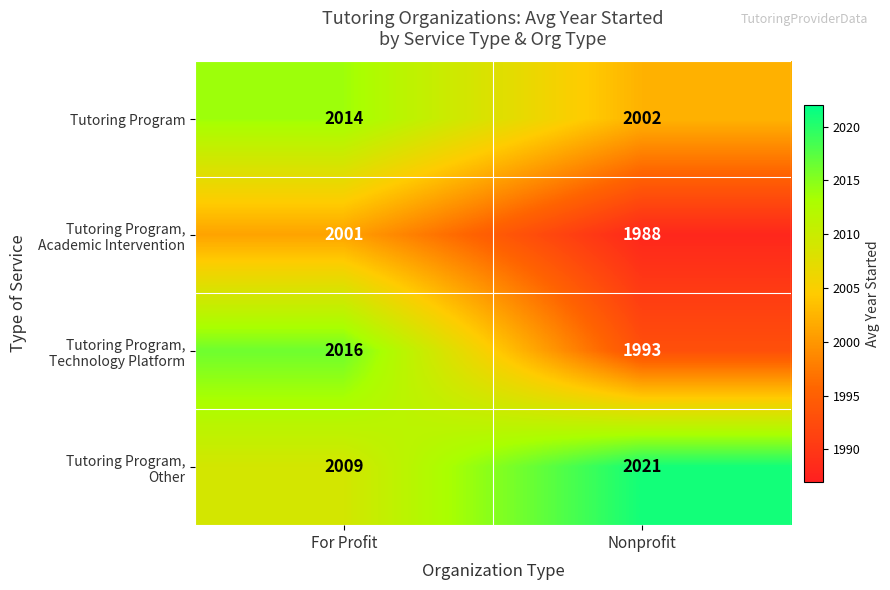

At which label does Tutoring Program reach its peak?

For Profit